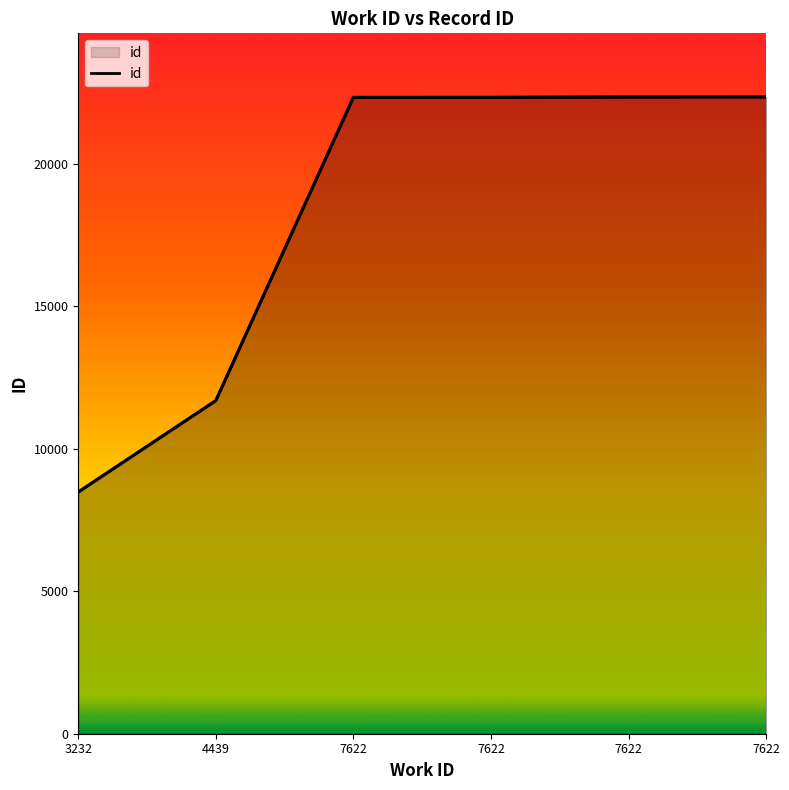

Between 7622 and 3232, which is larger?

7622